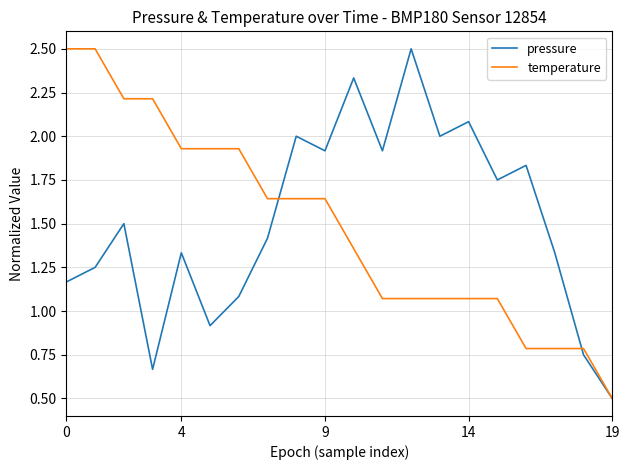

What is the maximum value for temperature?

2.5